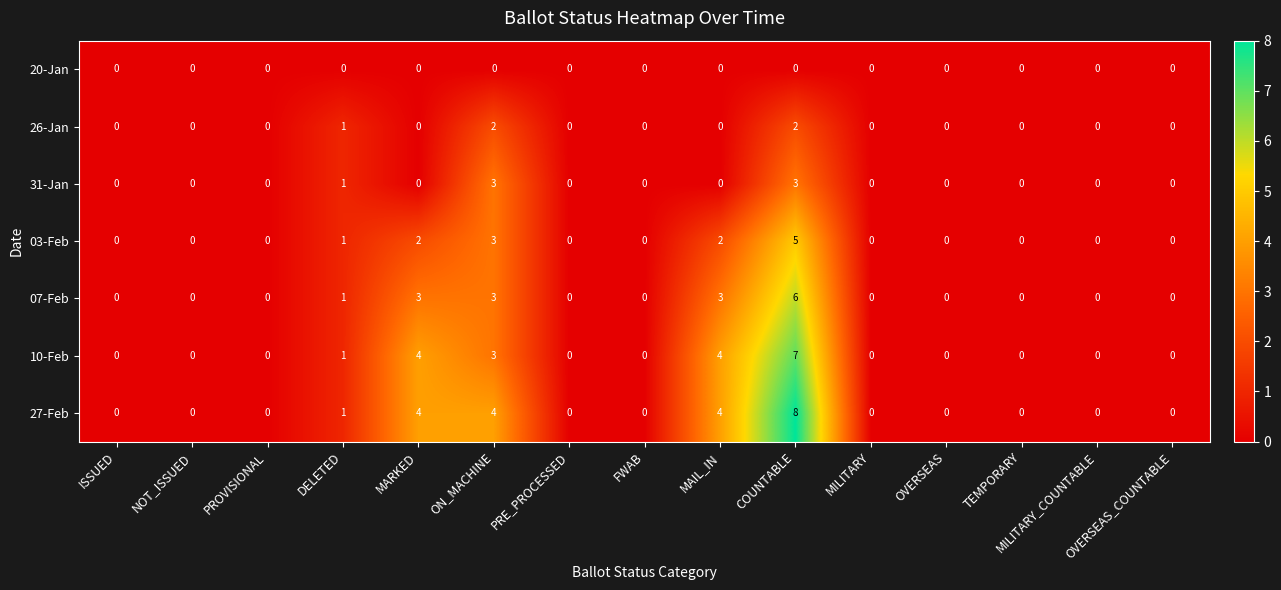

Is it true that 20-Jan equals 0 at PROVISIONAL?

True